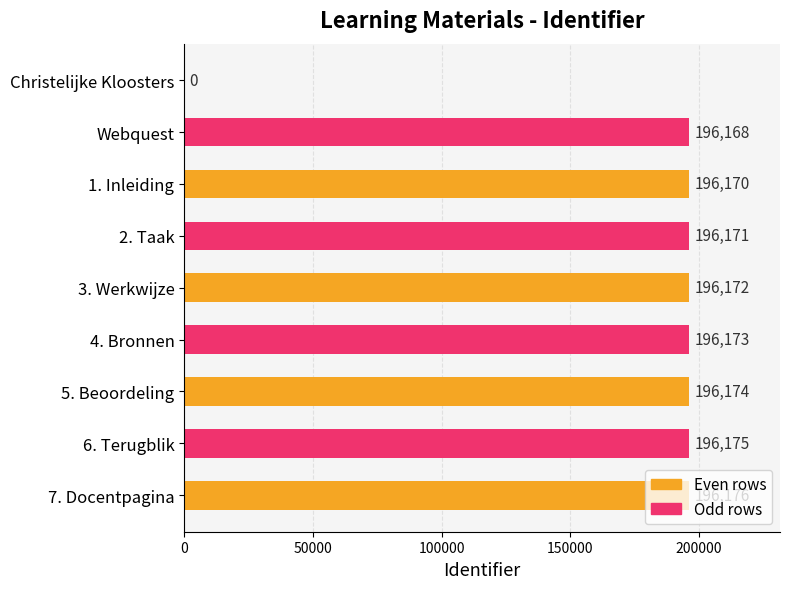

What is the change in value from 1. Inleiding to 6. Terugblik?

+5